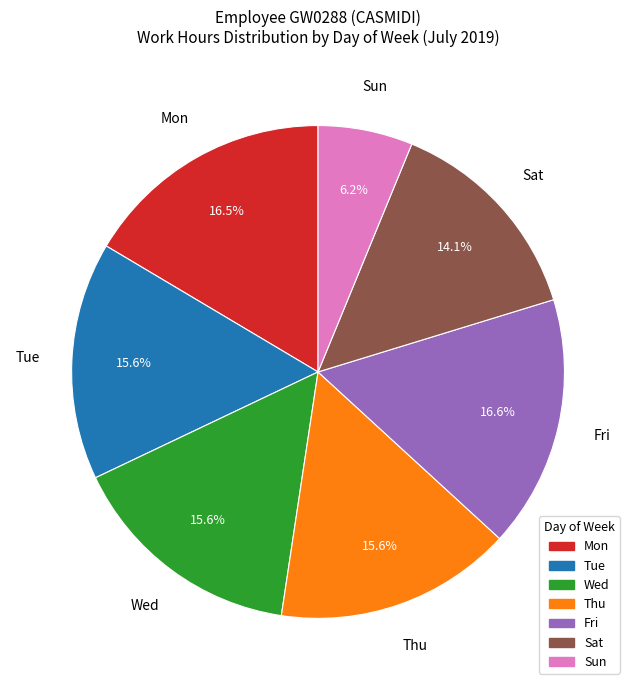

Which category has the smallest portion of the pie?

Sun